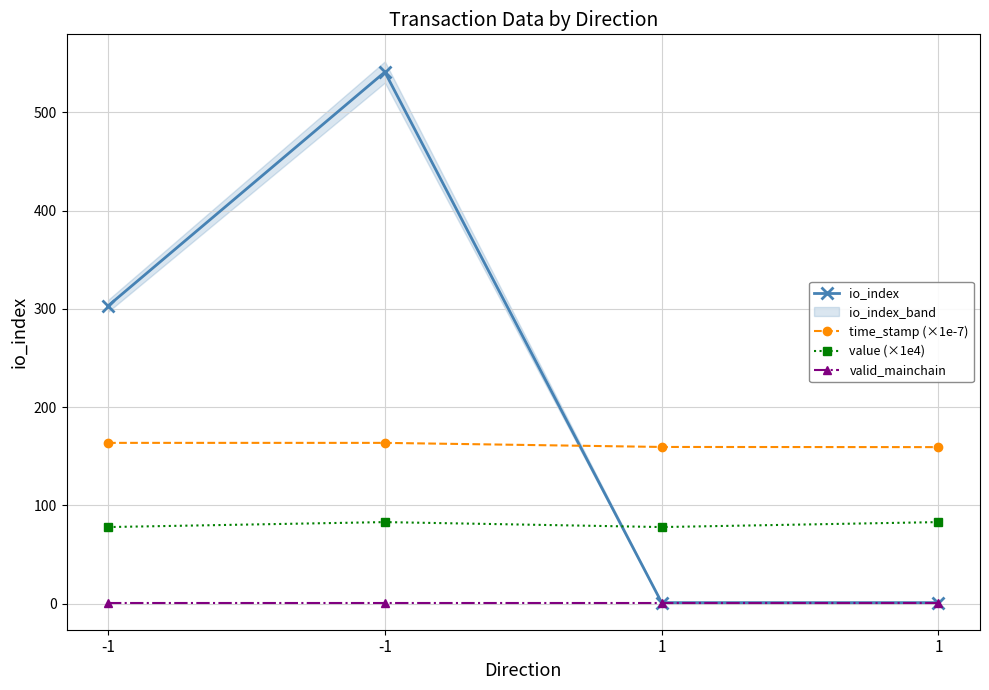

What is the spread (max minus min) of values at 1?

158.4